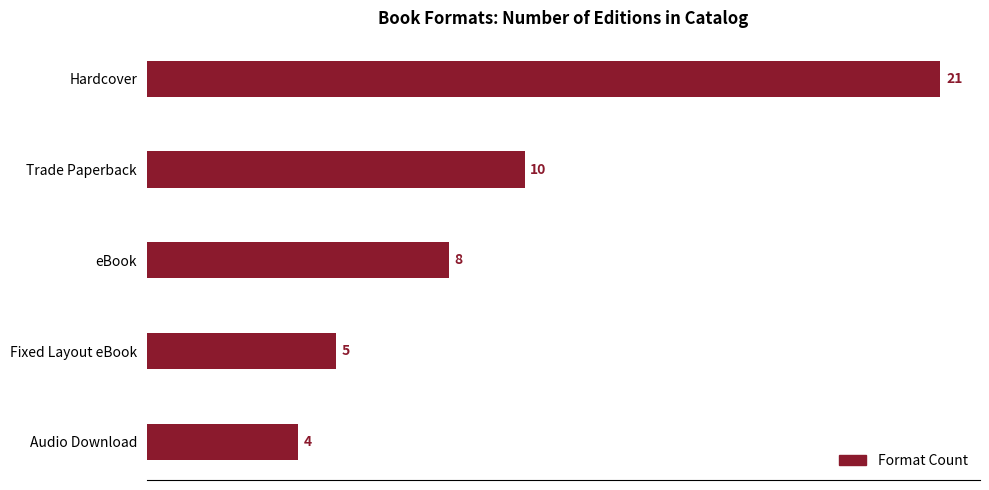

Is it true that the value at Audio Download is 2?

False